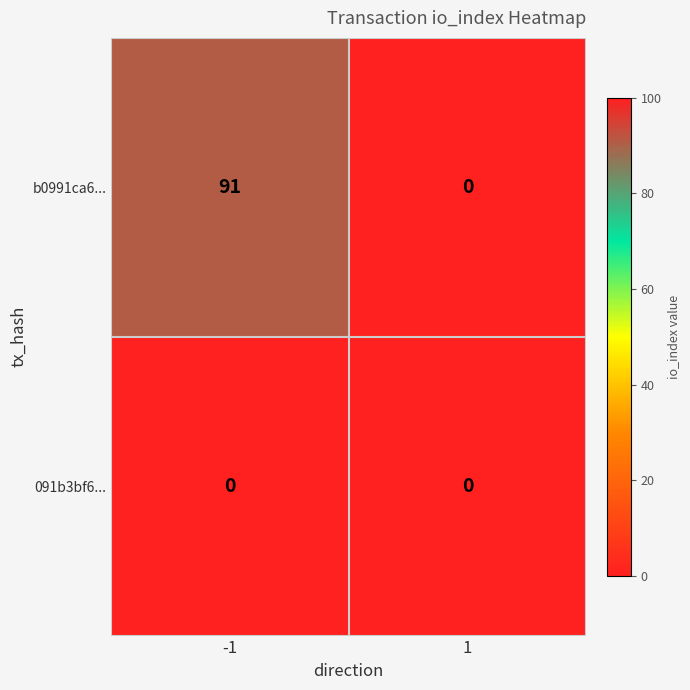

Rank the series at -1 from lowest to highest value.

091b3bf6..., b0991ca6...